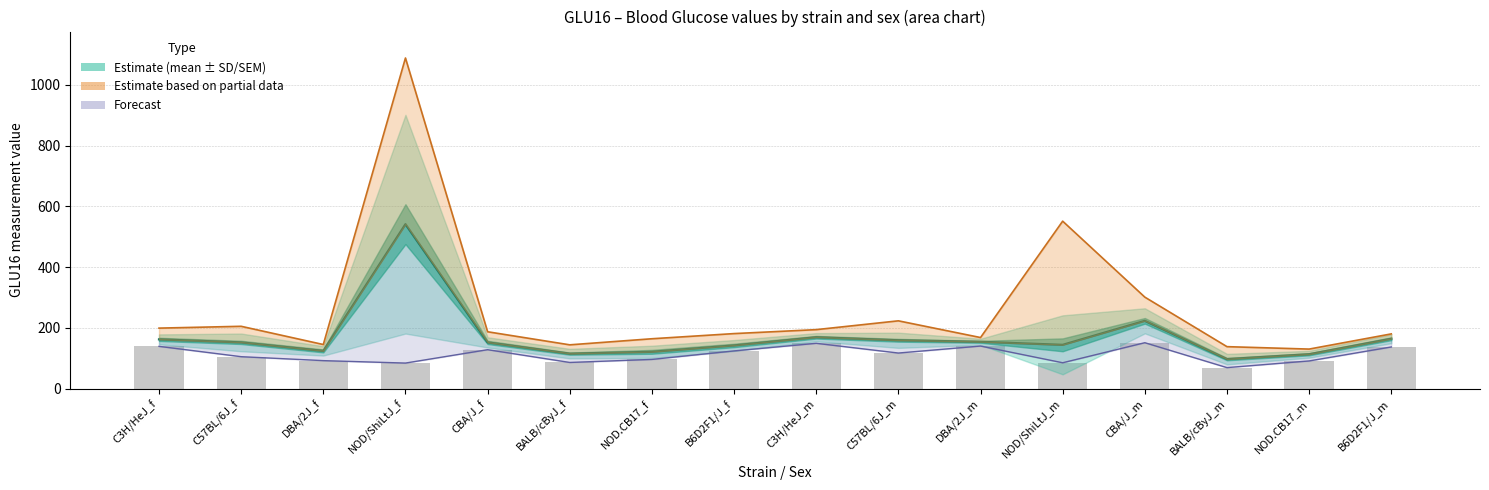

The Mean series shows 121 at NOD.CB17_f. True or false?

True